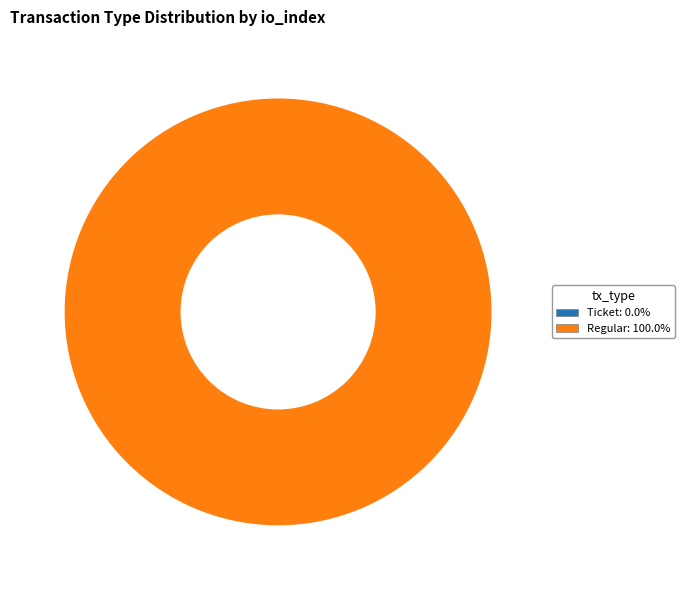

To the nearest percent, what is the average slice percentage?

50%